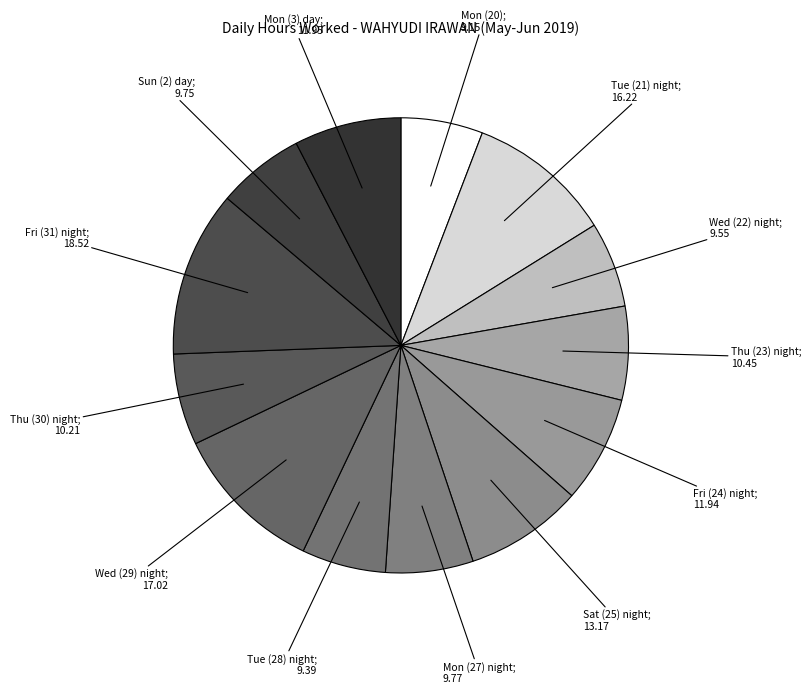

Does Wed (22) night account for over 50% of the chart?

No